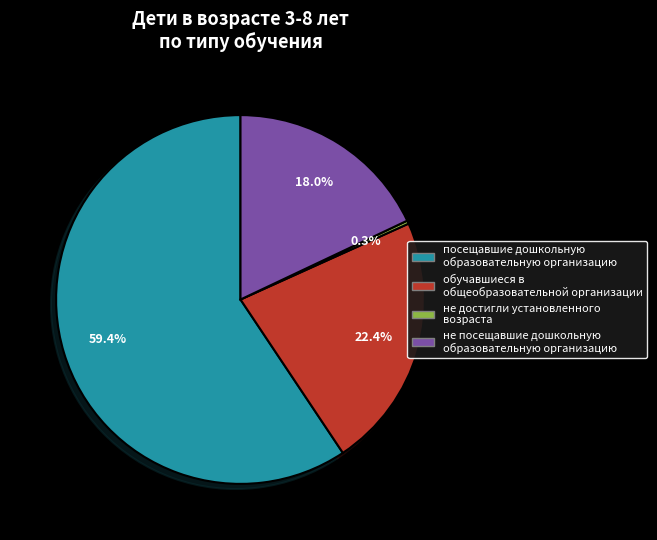

How much of the chart is everything except не посещавшие дошкольную образовательную организацию?

82.0%